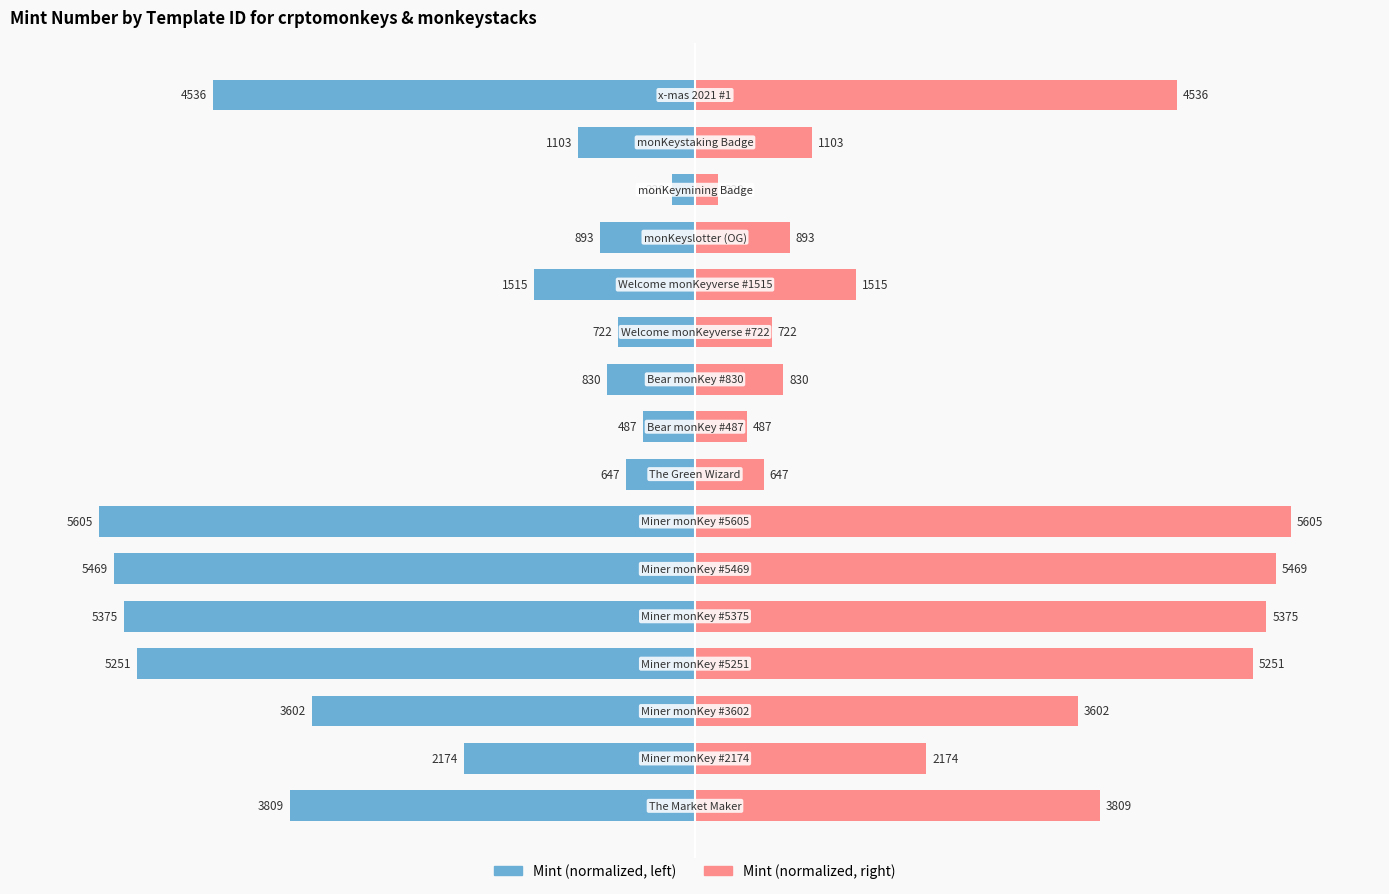

Which series has the widest spread of values?

mint (left)